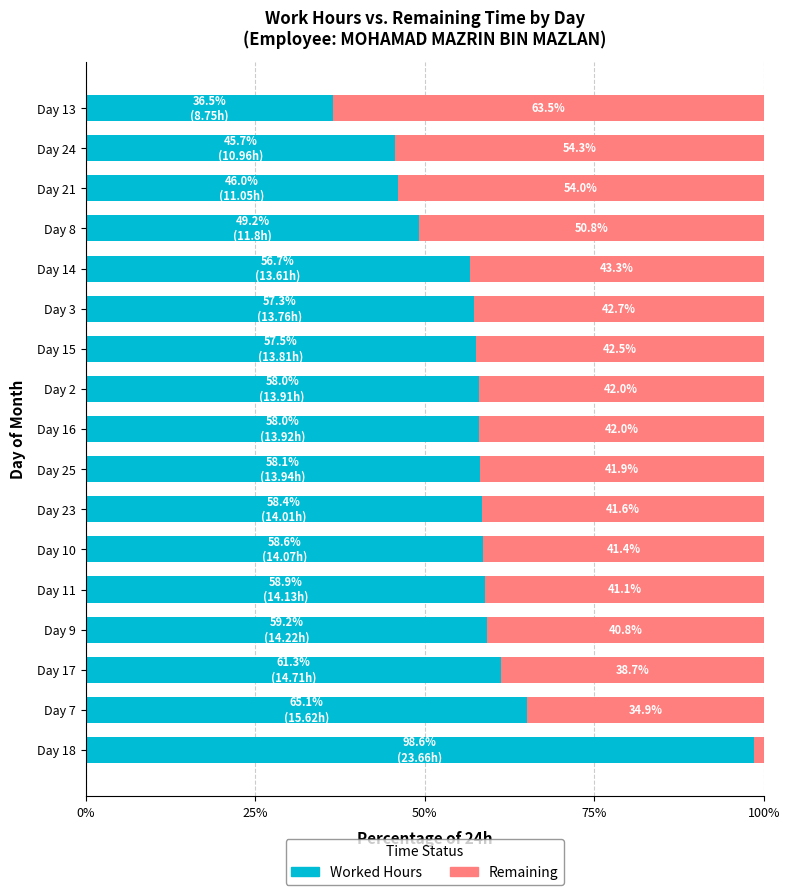

What is the total value across all series at Day 23?

100.0